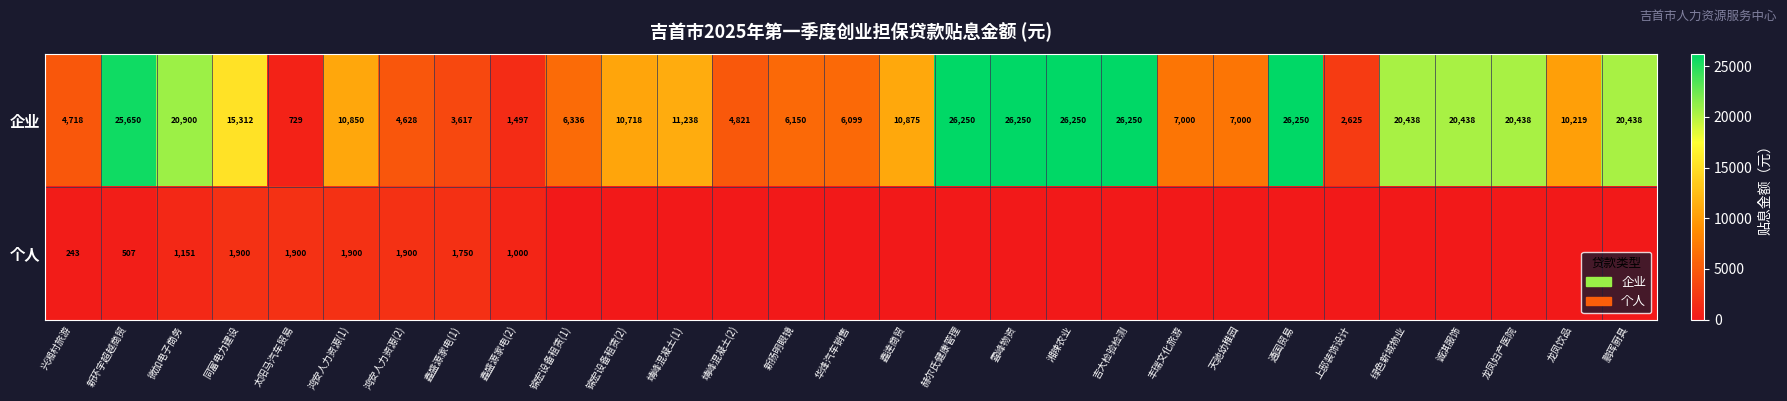

The 企业 series shows 10721 at 通国贸易. True or false?

False